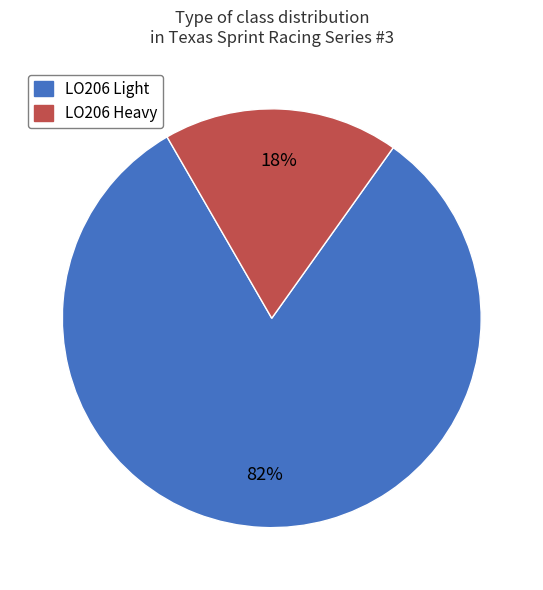

Does LO206 Light account for over 50% of the chart?

Yes